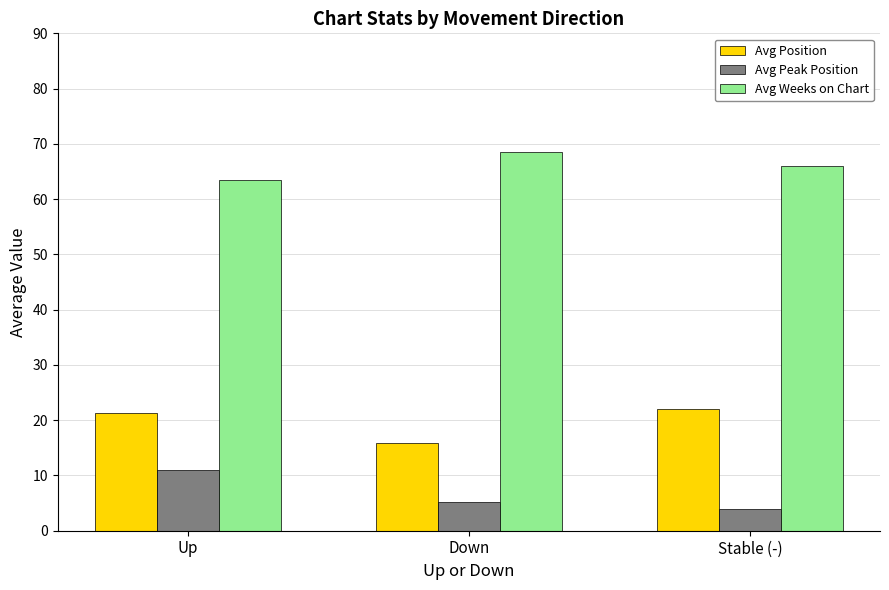

What is the difference between the maximum and minimum values in the Avg Weeks on Chart series?

5.1